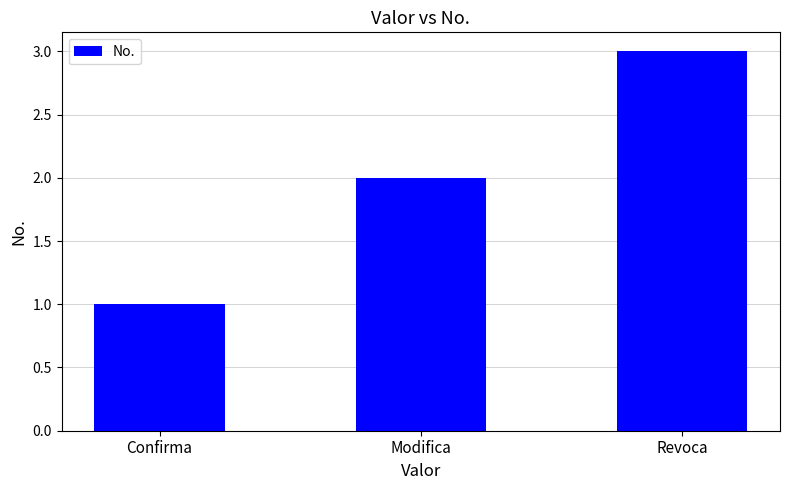

True or false: the data shows 2 at Modifica.

True